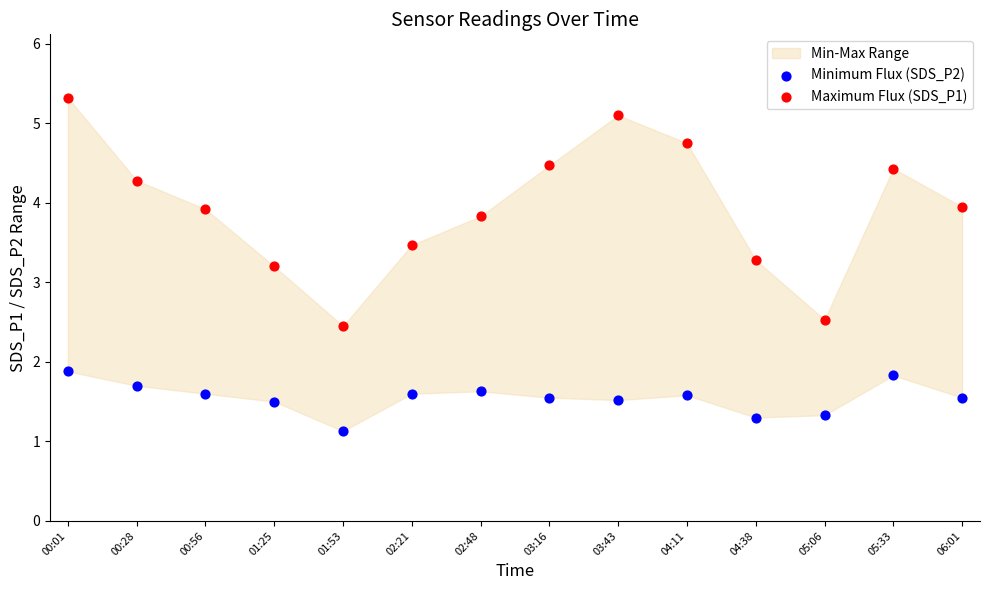

Across all series, what Y value is closest to 3?

3.2